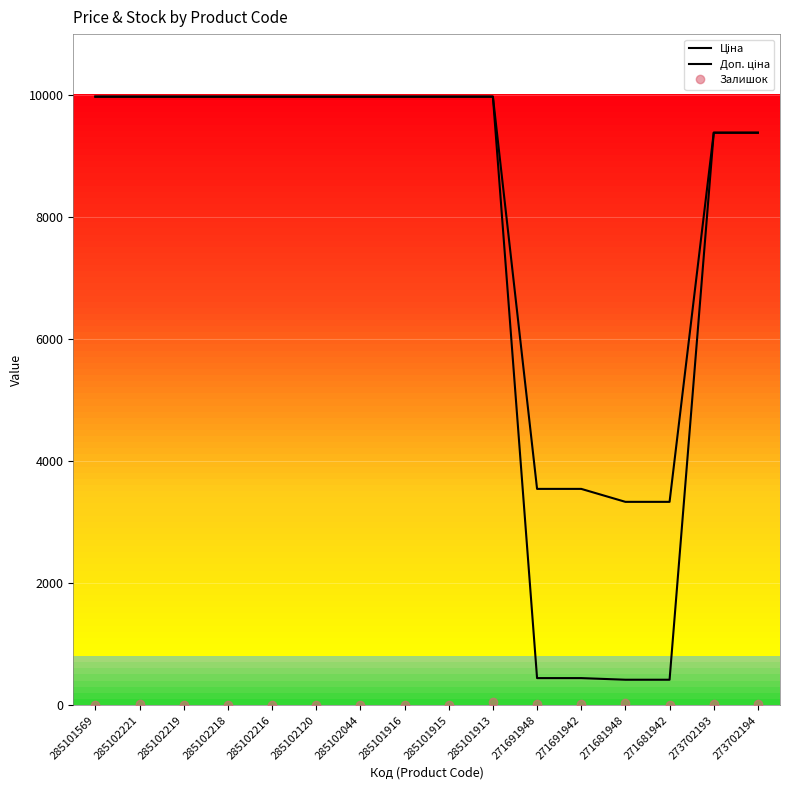

True or false: Ціна and Залишок intersect in this chart.

False